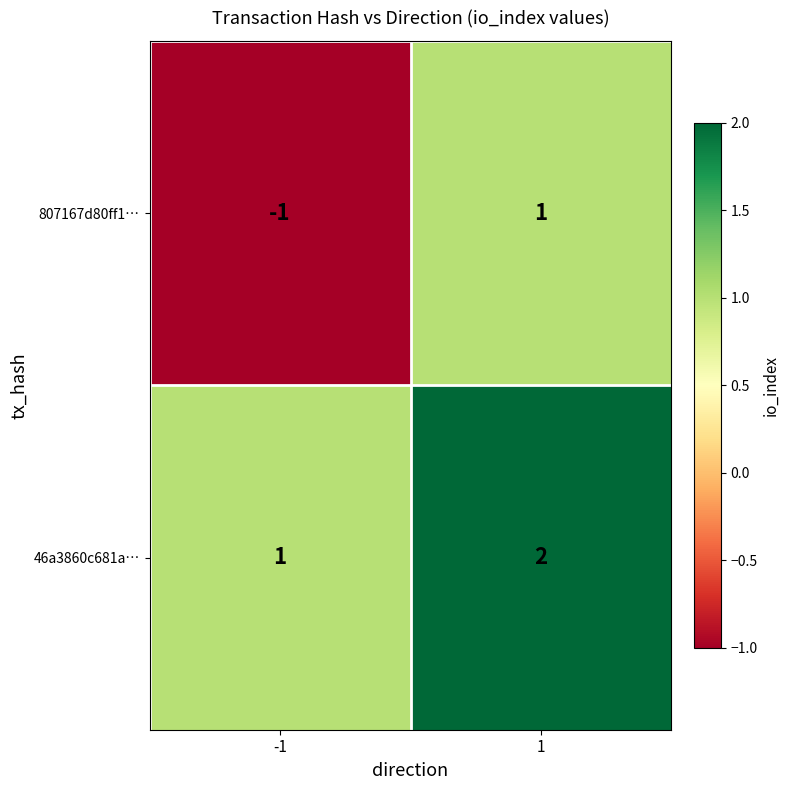

List the series in order of their peak value, lowest first.

807167d80ff1…, 46a3860c681a…